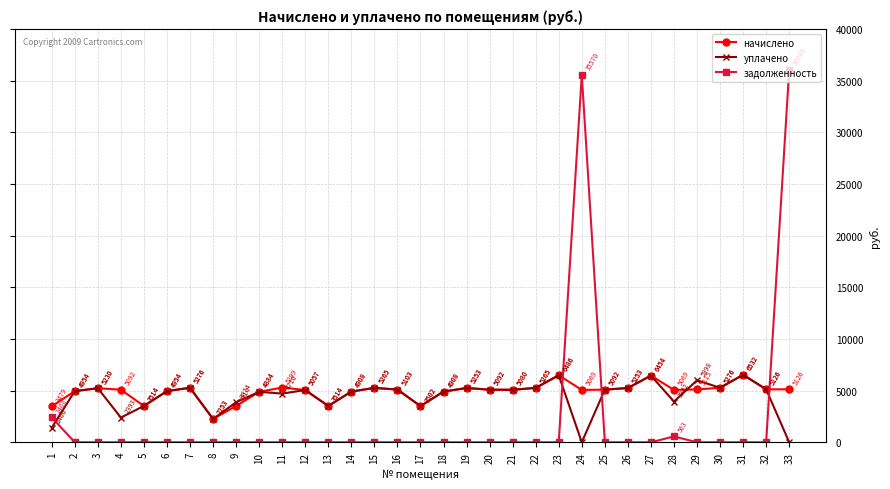

List the series in order of their overall mean, highest first.

начислено, уплачено, задолженность